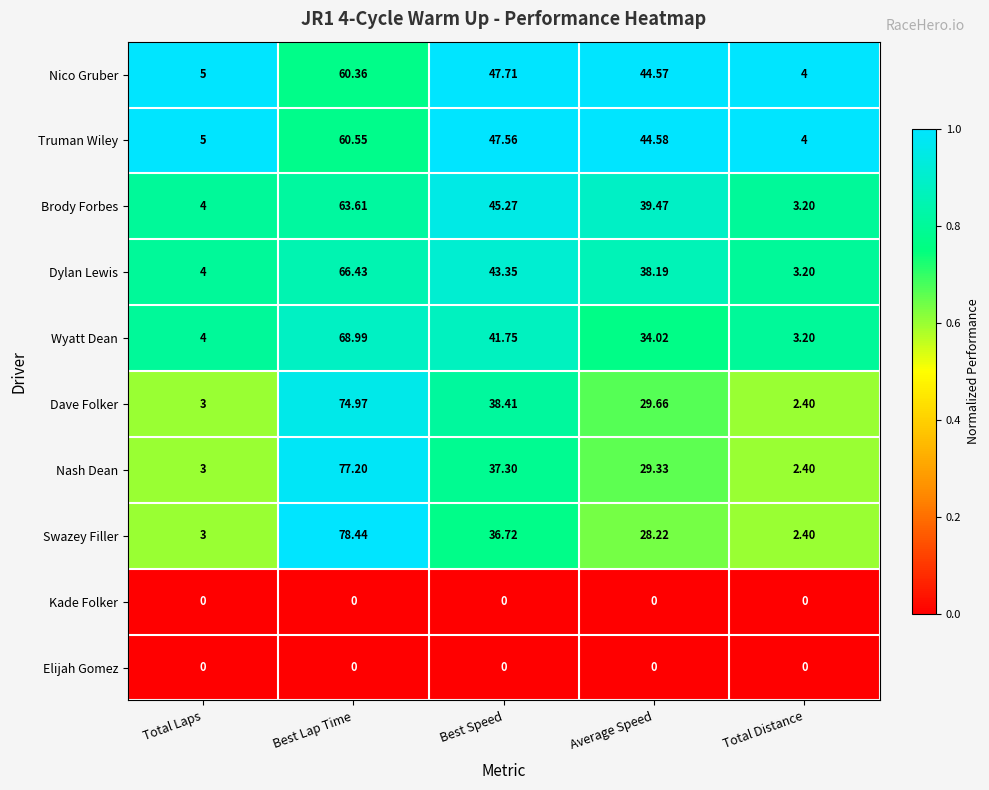

Count the number of categories in the chart.

5